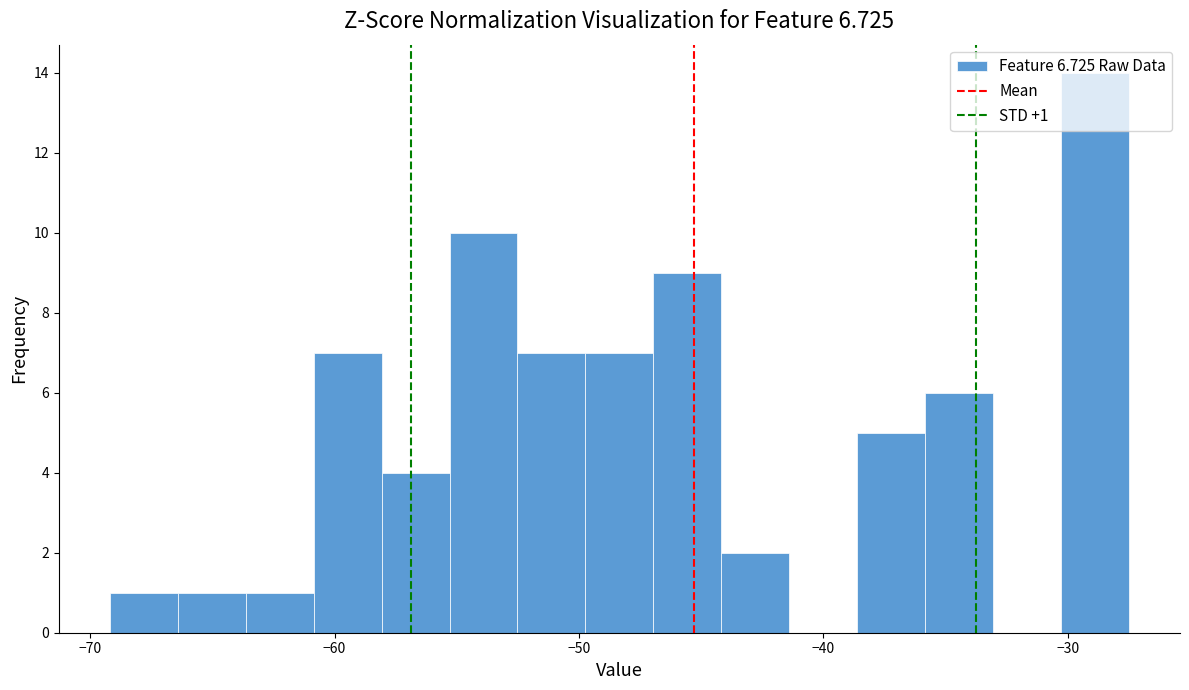

Read against the x-axis, roughly where is the centre of the tallest bar?

-29